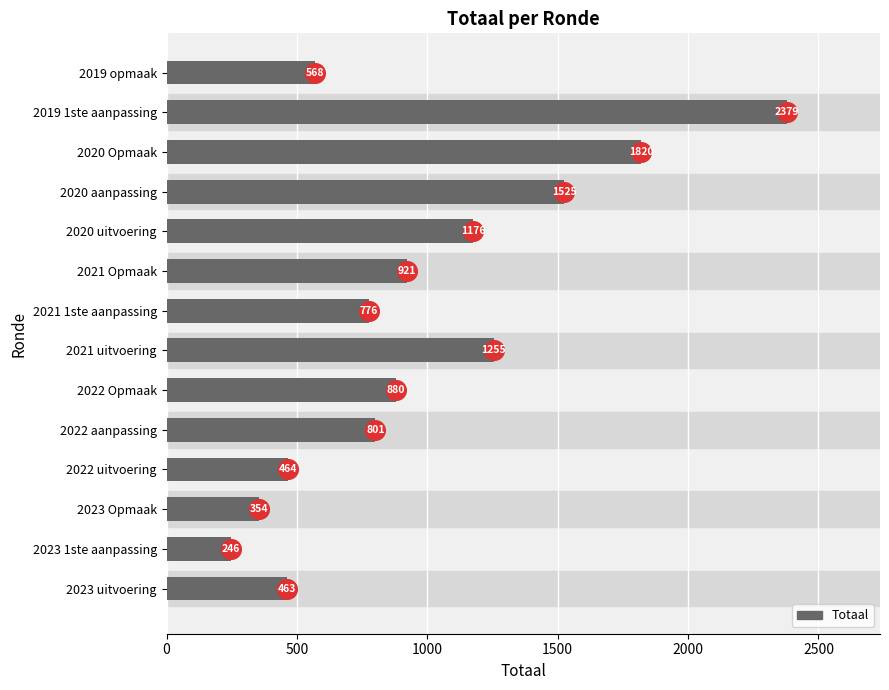

What is the sum of all Totaal values?

13628